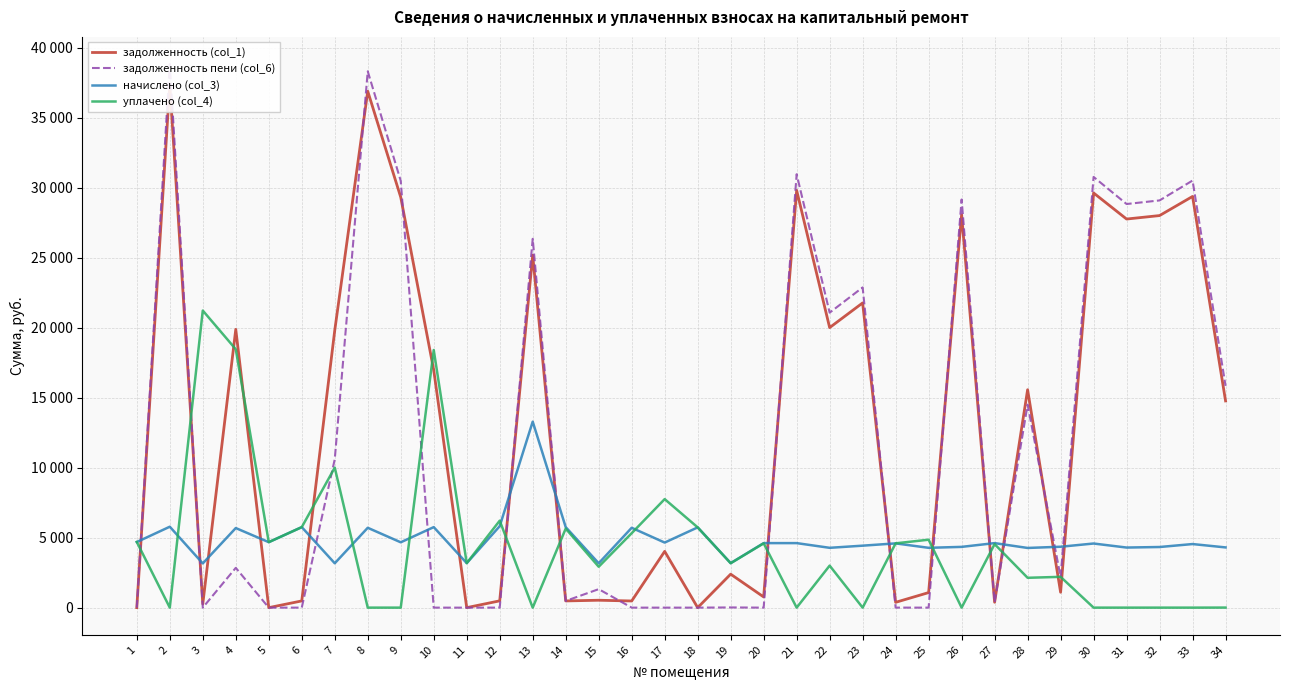

What is the highest value of the задолженность (col_1) series?

37376.9